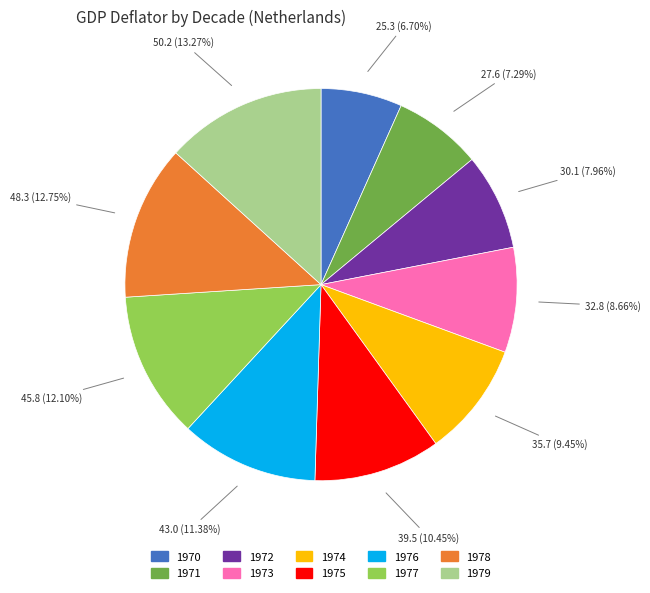

Approximately how many times larger is the value at 1973 compared to 1978?

0.7